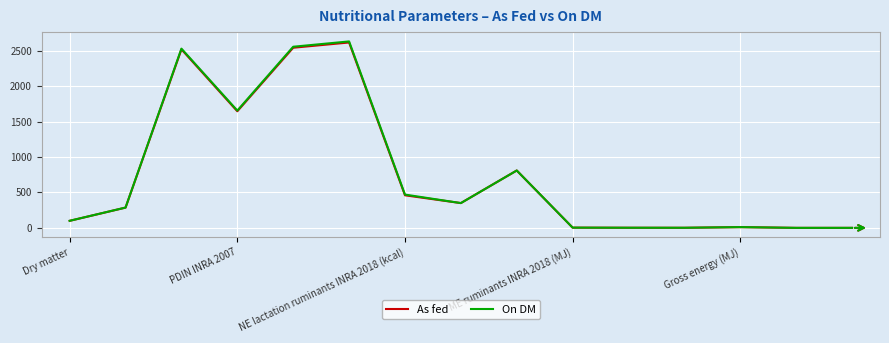

What is the highest value of the As fed series?

2617.0